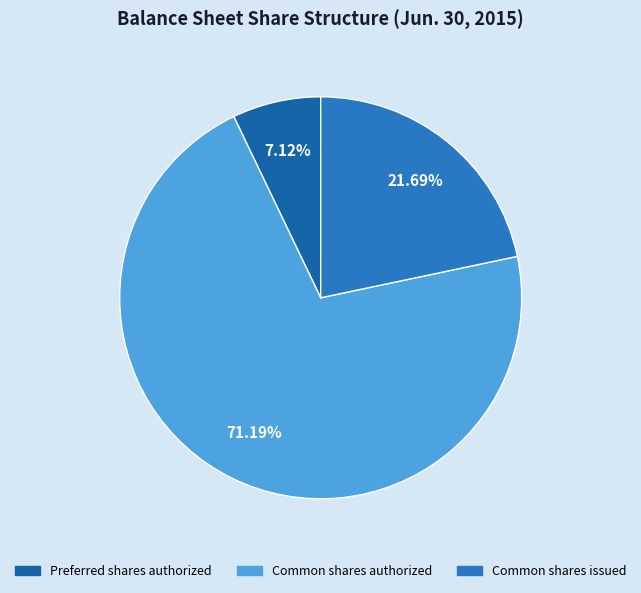

How many segments does this pie chart have?

3